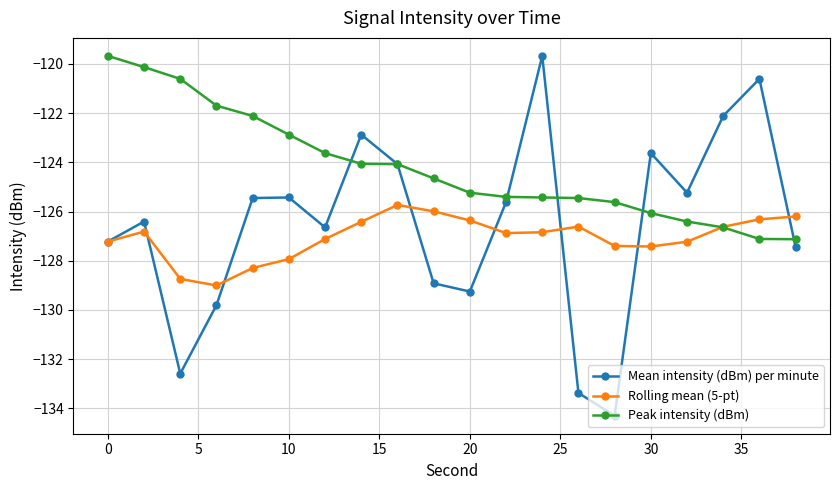

Rank the series by their average value, from lowest to highest.

Rolling mean (5-pt), Mean intensity (dBm) per minute, Peak intensity (dBm)